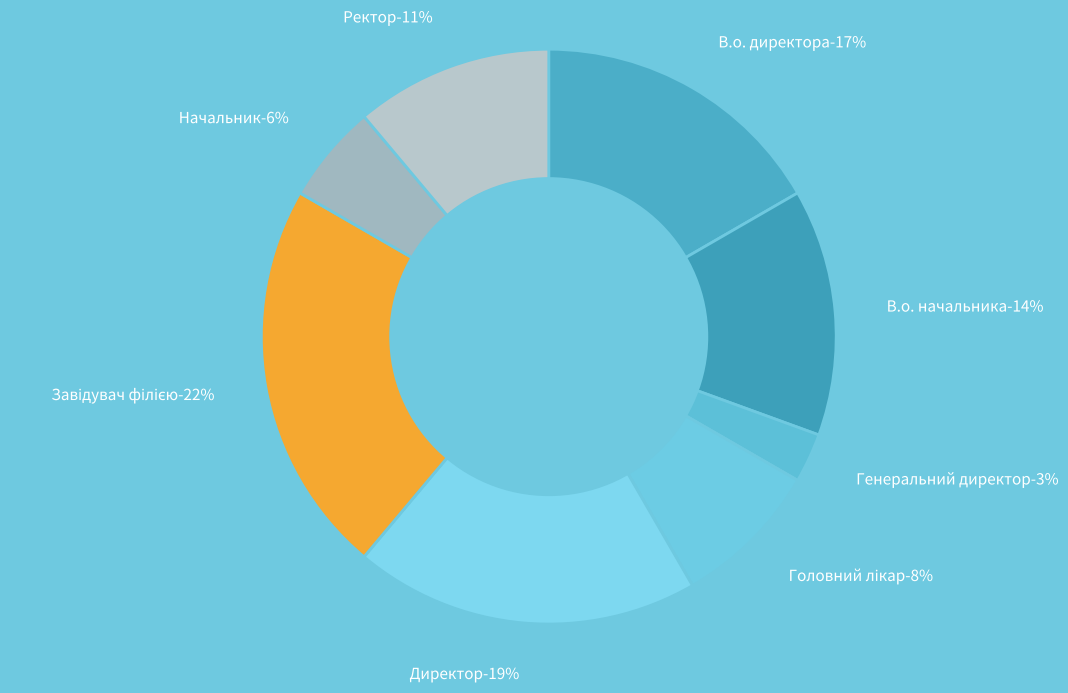

Rank the categories by value from lowest to highest.

Генеральний директор, Начальник, Головний лікар, Ректор, В.о. начальника, В.о. директора, Директор, Завідувач філією